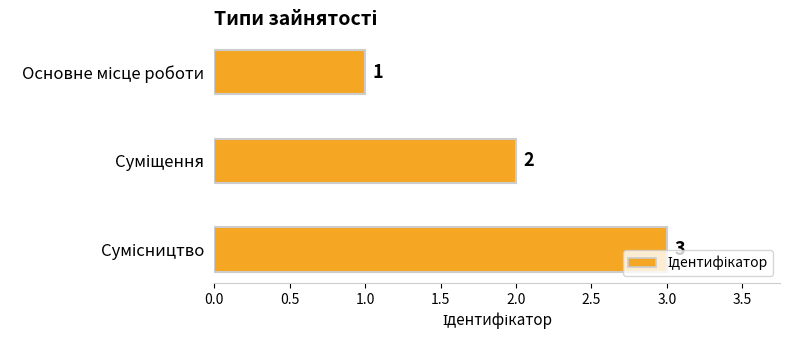

Count the values in the range 1 to 3.

3